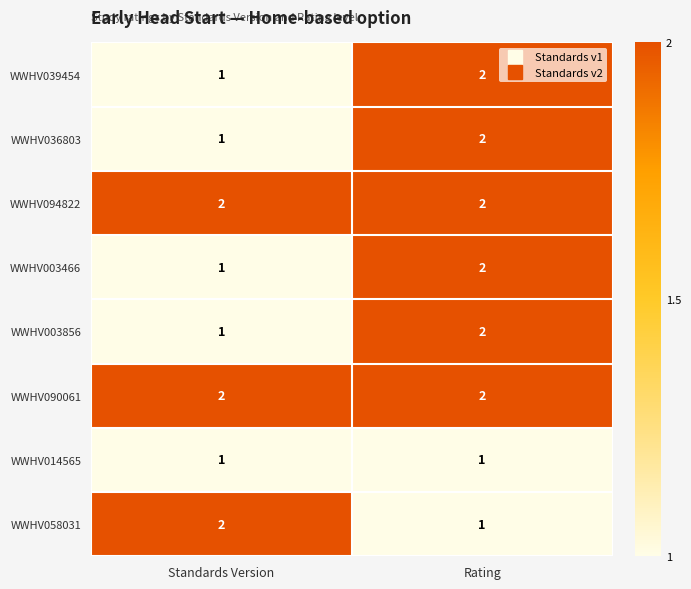

Reading right to left, extract all data points from this chart.

WWHV039454: 2	1
WWHV036803: 2	1
WWHV094822: 2	2
WWHV003466: 2	1
WWHV003856: 2	1
WWHV090061: 2	2
WWHV014565: 1	1
WWHV058031: 1	2